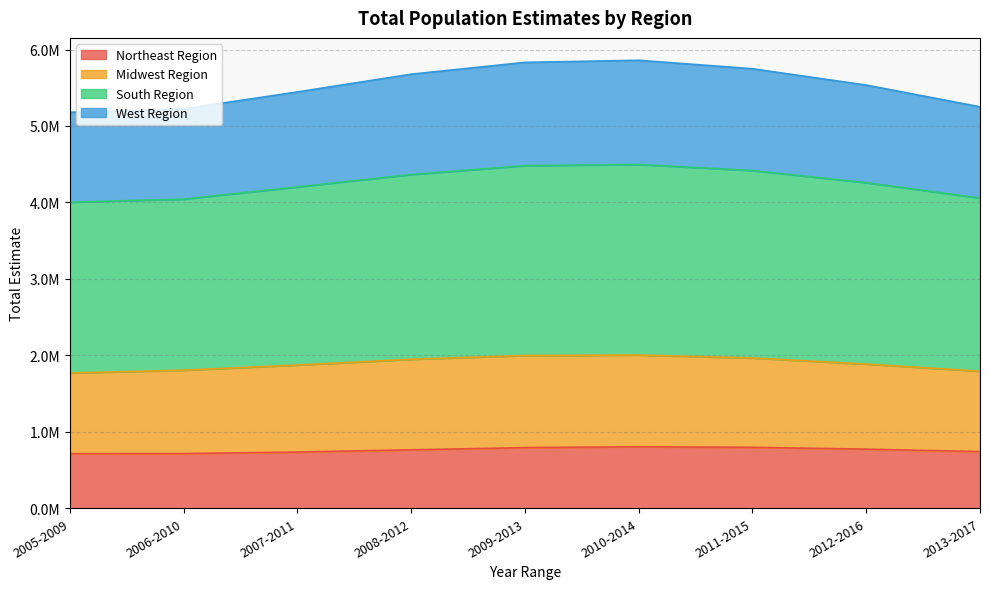

The West Region series shows 5875764 at 2008-2012. True or false?

False